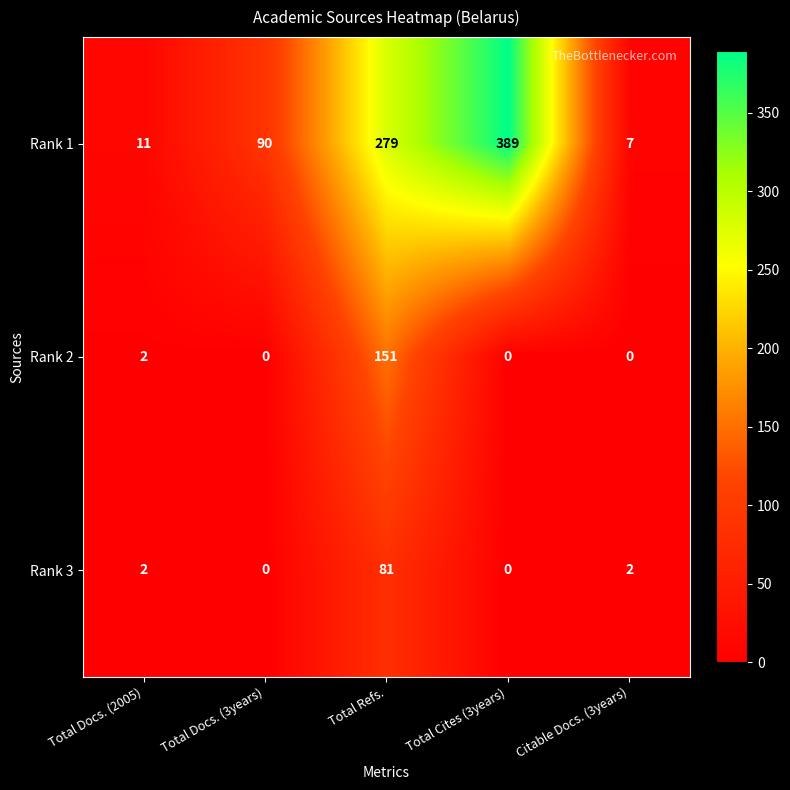

Reading right to left, list all the values displayed in this chart.

Rank 1: 7	389	279	90	11
Rank 2: 0	0	151	0	2
Rank 3: 2	0	81	0	2